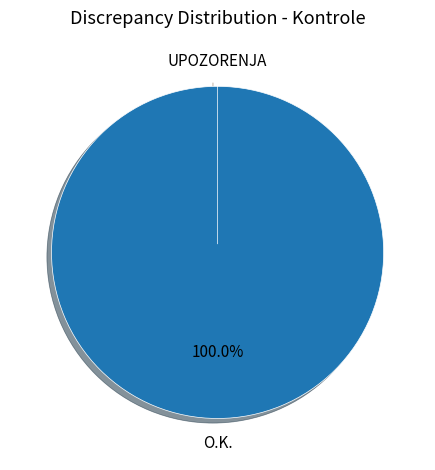

Which has a higher value, O.K. or UPOZORENJA?

O.K.